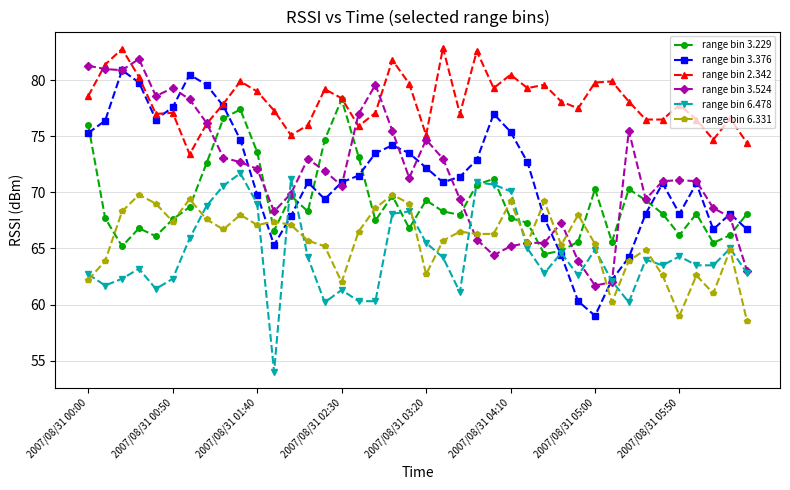

What is the greatest value displayed?

82.9